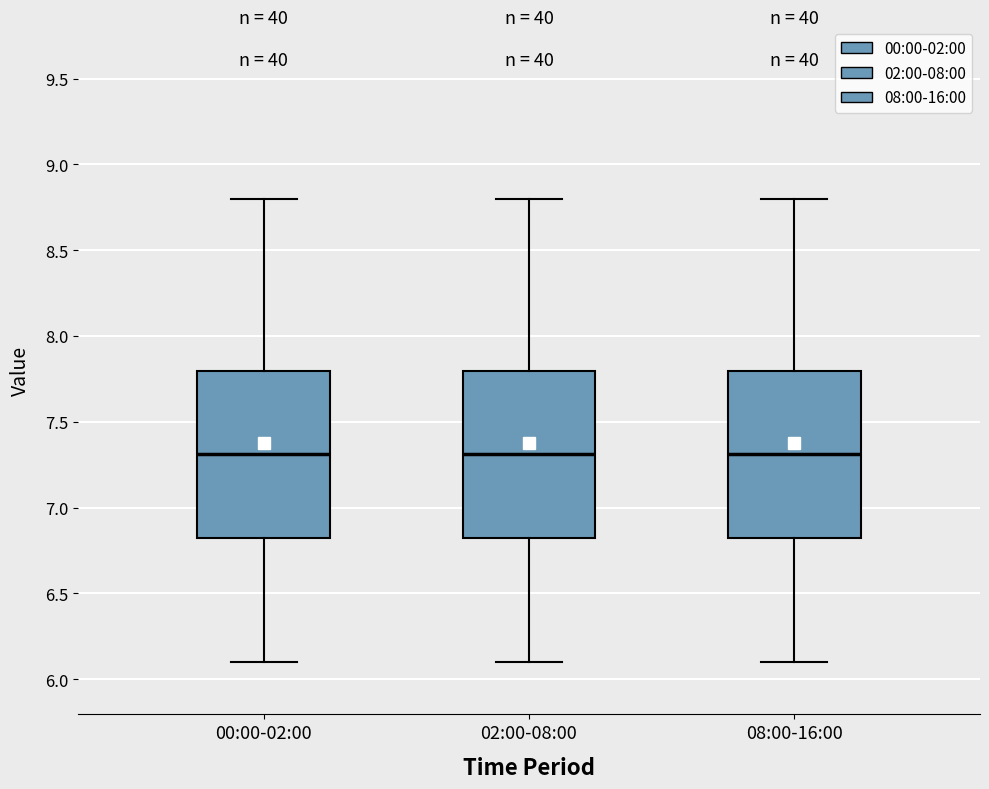

Reading left to right, transcribe this box plot: for each box, give where its median line is, the range the box spans, and where its two whiskers end, as read against the y-axis. The values are not printed on the chart, so give them approximately, as read against the axis.

00:00-02:00: median 7.3, box 6.8 to 7.8, whiskers 6.1 to 8.8
02:00-08:00: median 7.3, box 6.8 to 7.8, whiskers 6.1 to 8.8
08:00-16:00: median 7.3, box 6.8 to 7.8, whiskers 6.1 to 8.8